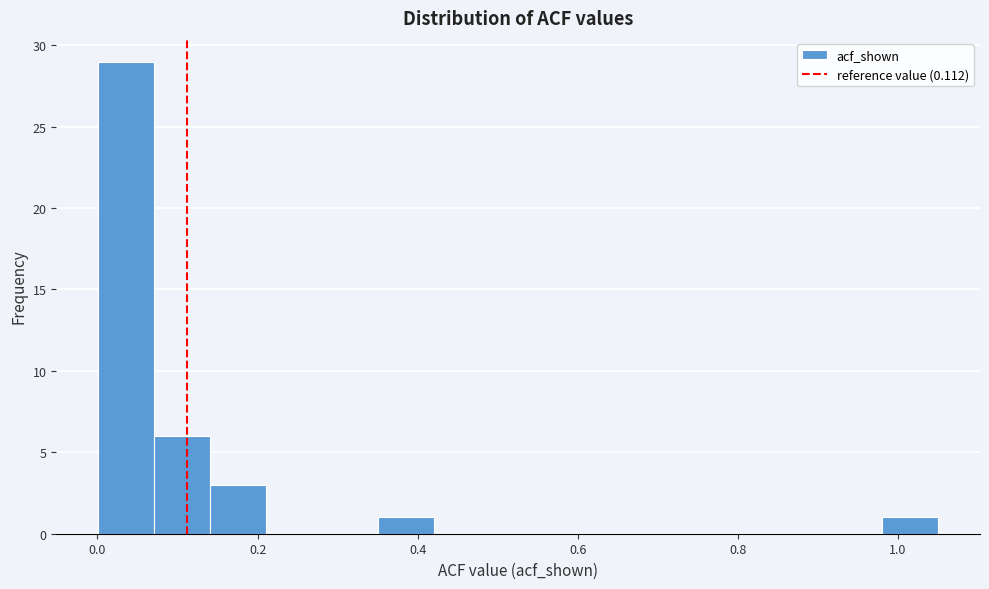

Read against the x-axis, roughly where is the centre of the tallest bar?

0.04